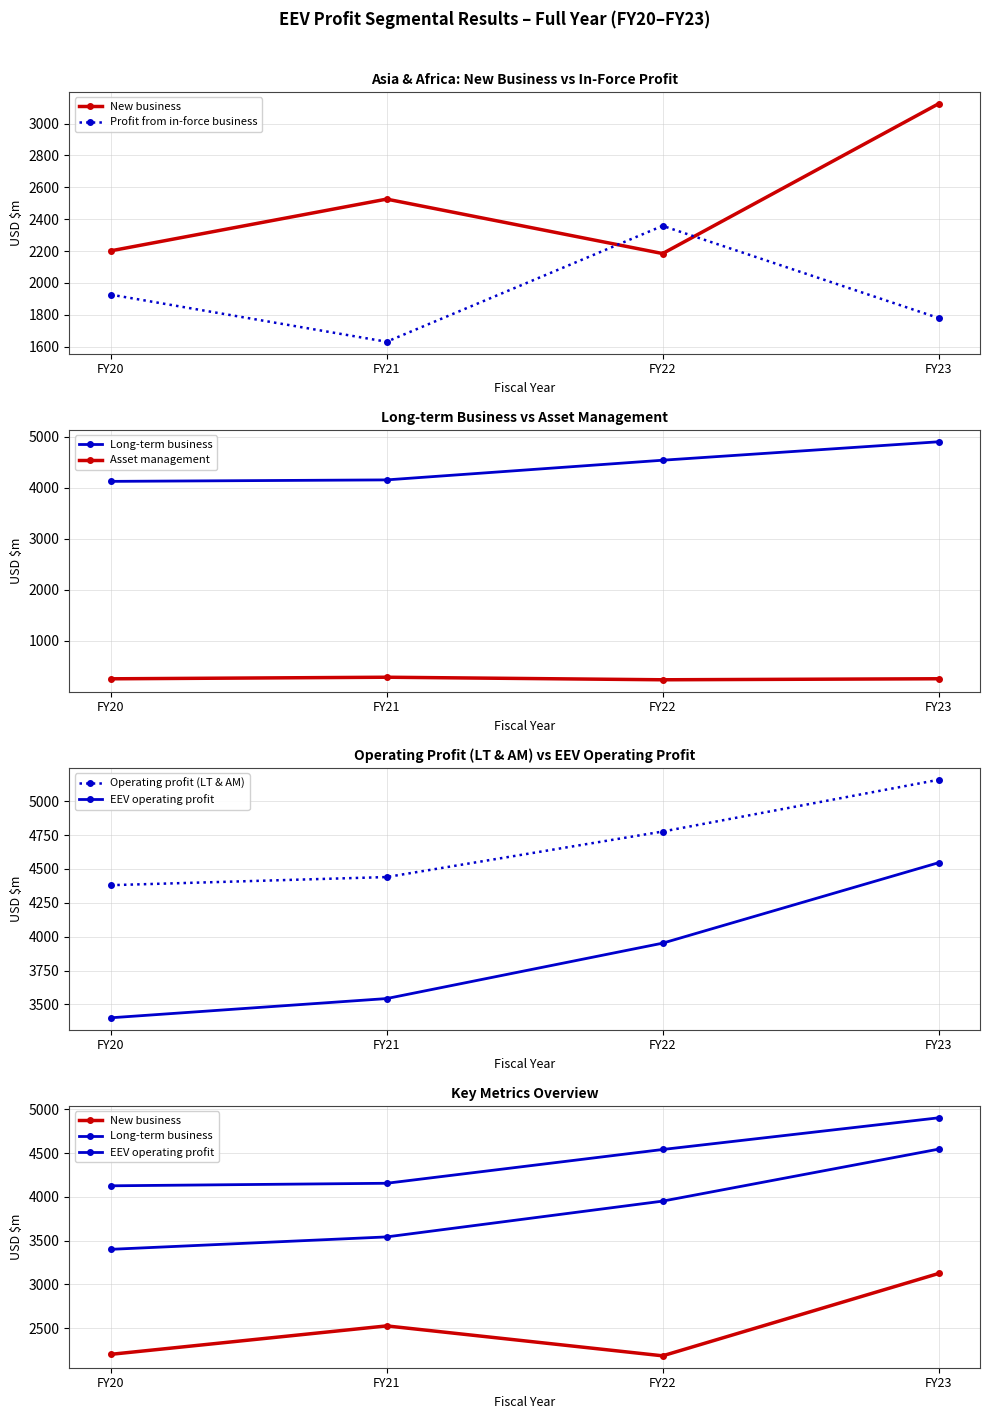

What is the sum of all EEV operating profit values?

15442